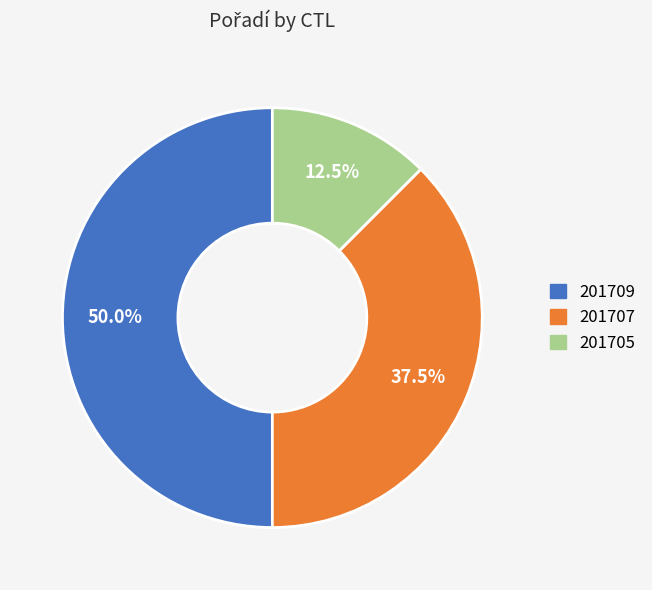

How many slices are in this pie chart?

3